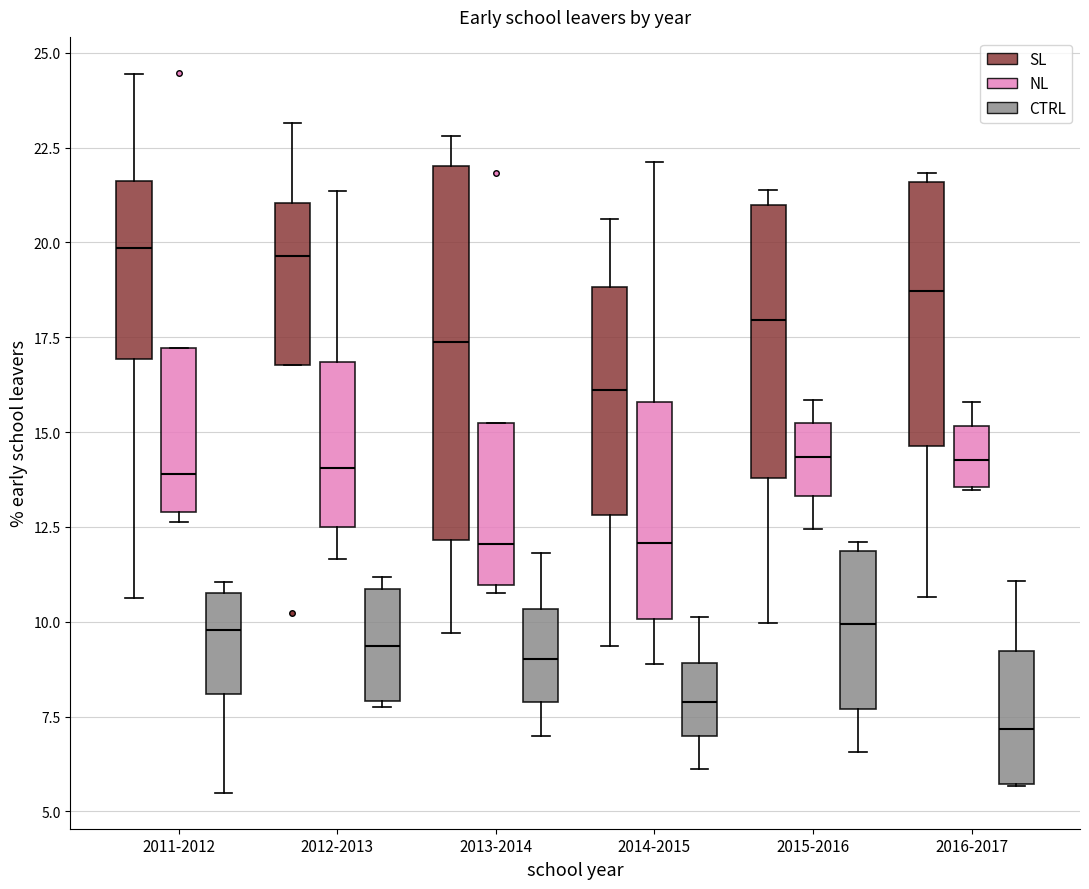

Reading left to right, transcribe this box plot: for each box, give where its median line is, the range the box spans, and where its two whiskers end, as read against the y-axis. The values are not printed on the chart, so give them approximately, as read against the axis.

2011-2012 (SL): median 20.0, box 17.0 to 21.5, whiskers 10.5 to 24.5
2011-2012 (NL): median 14.0, box 13.0 to 17.0, whiskers 12.5 to 17.0
2011-2012 (CTRL): median 10.0, box 8.0 to 10.5, whiskers 5.5 to 11.0
2012-2013 (SL): median 19.5, box 17.0 to 21.0, whiskers 17.0 to 23.0
2012-2013 (NL): median 14.0, box 12.5 to 17.0, whiskers 11.5 to 21.5
2012-2013 (CTRL): median 9.5, box 8.0 to 11.0, whiskers 8.0 (just below the box's lower edge) to 11.0 (just above the box's upper edge)
2013-2014 (SL): median 17.5, box 12.0 to 22.0, whiskers 9.5 to 23.0
2013-2014 (NL): median 12.0, box 11.0 to 15.0, whiskers 11.0 (just below the box's lower edge) to 15.0
2013-2014 (CTRL): median 9.0, box 8.0 to 10.5, whiskers 7.0 to 12.0
2014-2015 (SL): median 16.0, box 13.0 to 19.0, whiskers 9.5 to 20.5
2014-2015 (NL): median 12.0, box 10.0 to 16.0, whiskers 9.0 to 22.0
2014-2015 (CTRL): median 8.0, box 7.0 to 9.0, whiskers 6.0 to 10.0
2015-2016 (SL): median 18.0, box 14.0 to 21.0, whiskers 10.0 to 21.5
2015-2016 (NL): median 14.5, box 13.5 to 15.0, whiskers 12.5 to 16.0
2015-2016 (CTRL): median 10.0, box 7.5 to 12.0, whiskers 6.5 to 12.0 (just above the box's upper edge)
2016-2017 (SL): median 18.5, box 14.5 to 21.5, whiskers 10.5 to 22.0
2016-2017 (NL): median 14.5, box 13.5 to 15.0, whiskers 13.5 to 16.0
2016-2017 (CTRL): median 7.0, box 5.5 to 9.0, whiskers 5.5 to 11.0